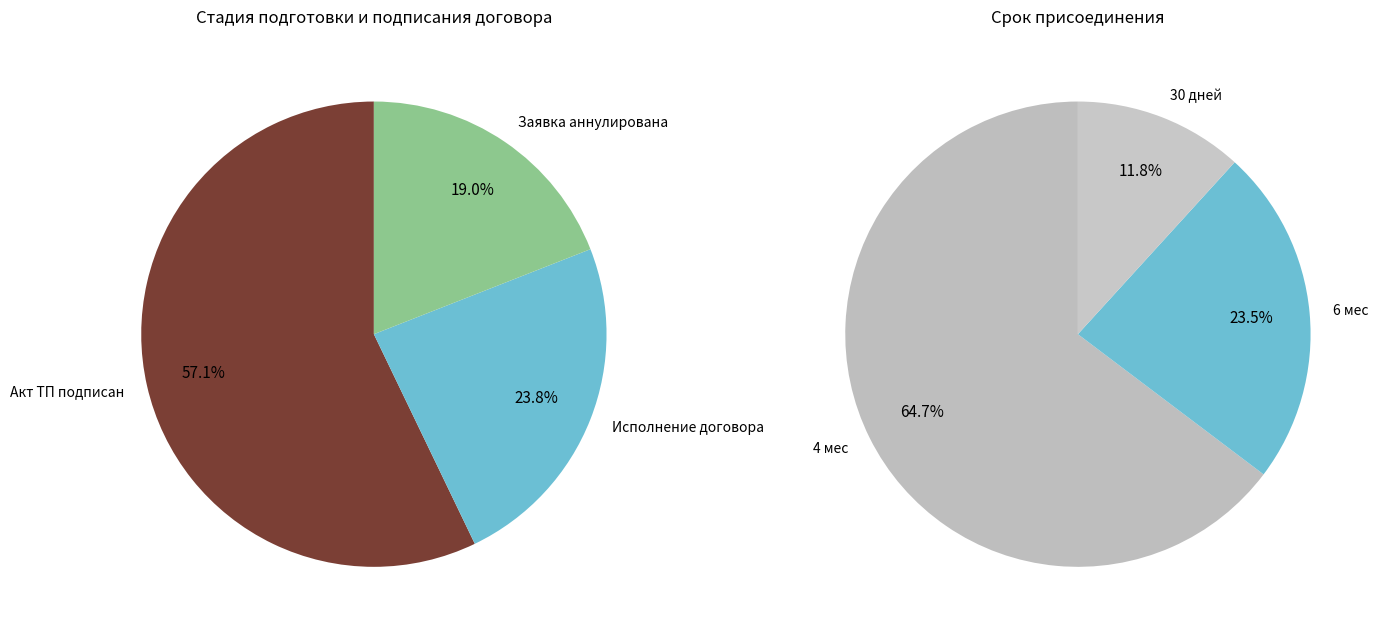

How many segments does this pie chart have?

6